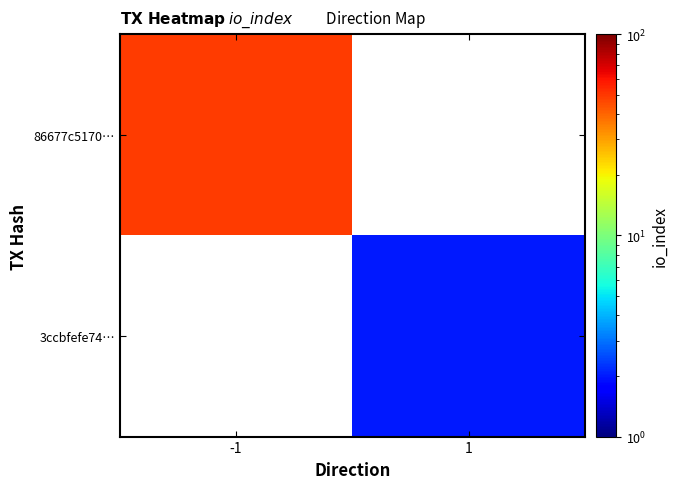

List the series in order of their overall mean, highest first.

86677c5170…, 3ccbfefe74…